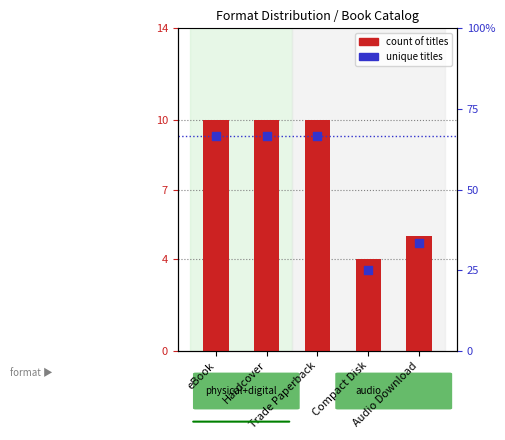

At how many categories does at least one series exceed 9?

3